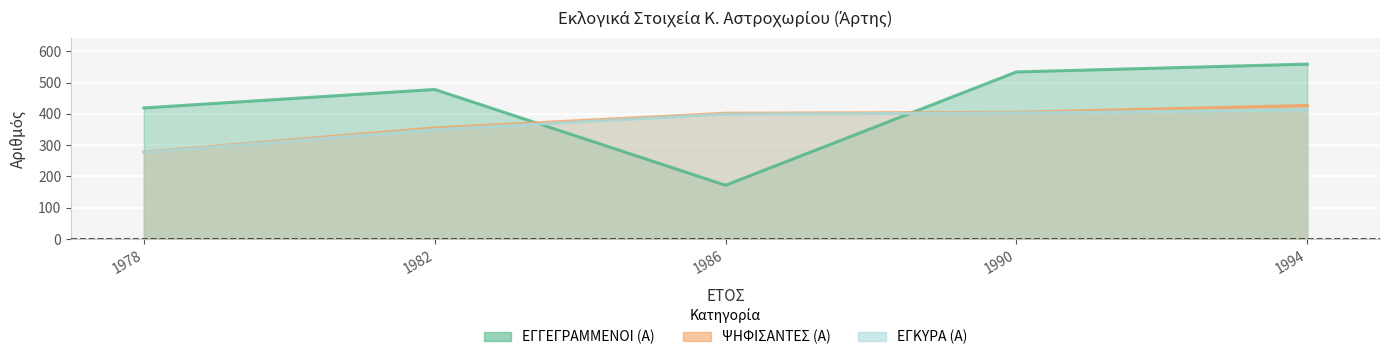

Rank the series at 1994 from highest to lowest value.

ΕΓΓΕΓΡΑΜΜΕΝΟΙ (Α), ΨΗΦΙΣΑΝΤΕΣ (Α), ΕΓΚΥΡΑ (Α)